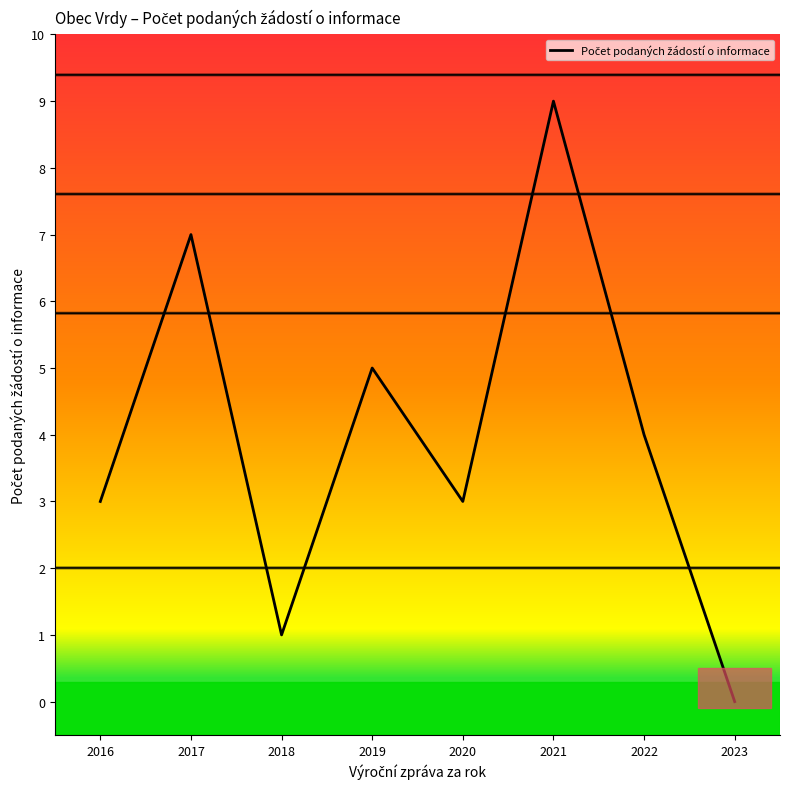

What is the difference between the maximum and minimum values?

9